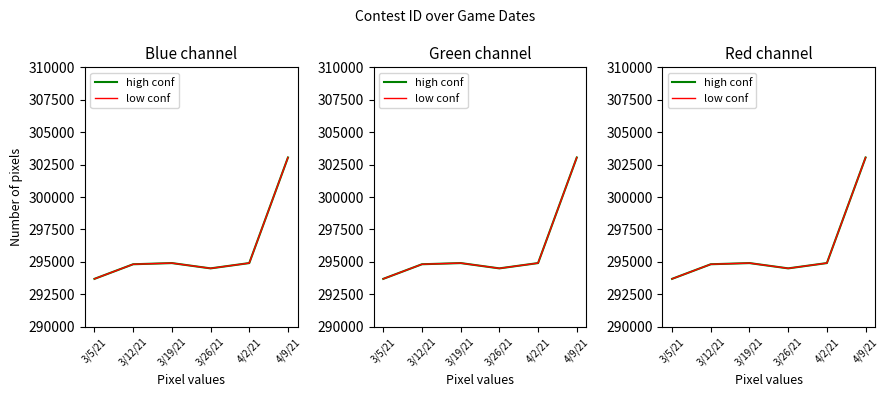

What is the smallest value displayed?

293691